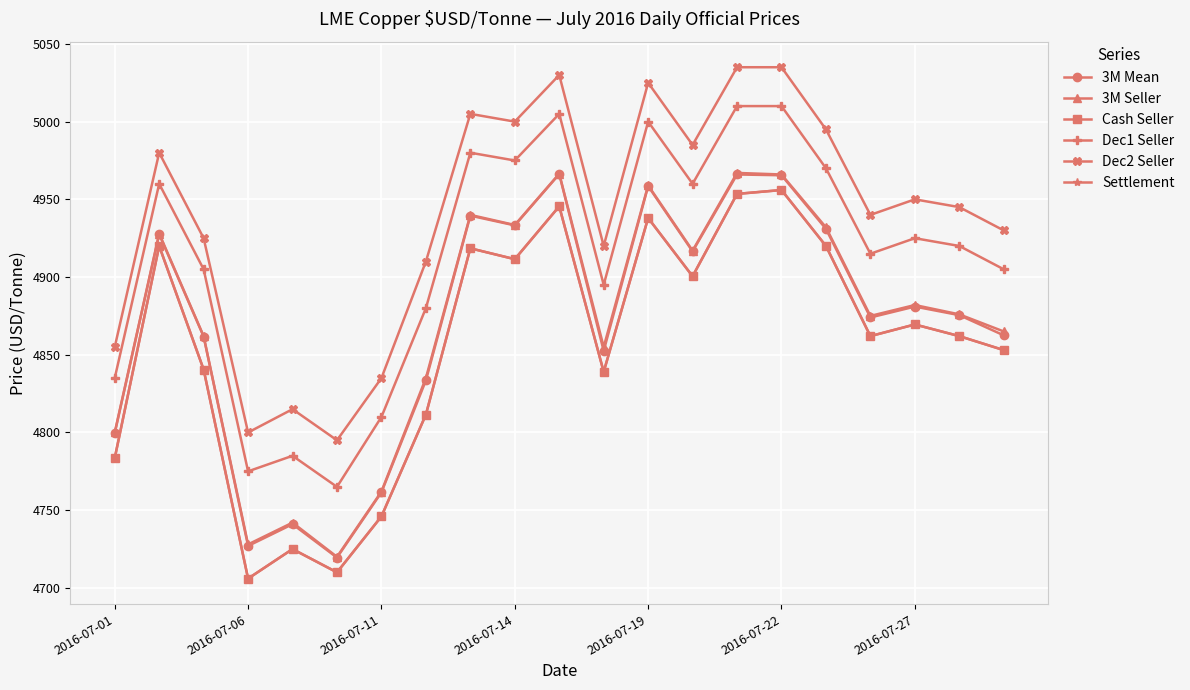

Reading left to right, what are all the values shown in this chart?

3M Mean: 4799.5	4927.5	4861.8	4727.0	4741.0	4719.5	4761.5	4833.5	4939.5	4933.2	4966.2	4852.5	4958.5	4916.5	4966.0	4965.5	4931.0	4874.0	4881.0	4875.5	4862.5
3M Seller: 4800.0	4928.0	4862.0	4728.0	4742.0	4720.0	4762.0	4835.0	4940.0	4933.5	4966.5	4855.0	4959.0	4917.0	4967.0	4966.0	4932.0	4875.0	4882.0	4876.0	4865.0
Cash Seller: 4783.5	4920.0	4840.5	4706.0	4725.0	4710.0	4746.0	4811.5	4918.5	4911.5	4945.5	4839.0	4938.0	4900.5	4953.5	4956.0	4920.0	4862.0	4869.5	4862.0	4853.0
Dec1 Seller: 4835.0	4960.0	4905.0	4775.0	4785.0	4765.0	4810.0	4880.0	4980.0	4975.0	5005.0	4895.0	5000.0	4960.0	5010.0	5010.0	4970.0	4915.0	4925.0	4920.0	4905.0
Dec2 Seller: 4855.0	4980.0	4925.0	4800.0	4815.0	4795.0	4835.0	4910.0	5005.0	5000.0	5030.0	4920.0	5025.0	4985.0	5035.0	5035.0	4995.0	4940.0	4950.0	4945.0	4930.0
Settlement: 4783.5	4920.0	4840.5	4706.0	4725.0	4710.0	4746.0	4811.5	4918.5	4911.5	4945.5	4839.0	4938.0	4900.5	4953.5	4956.0	4920.0	4862.0	4869.5	4862.0	4853.0